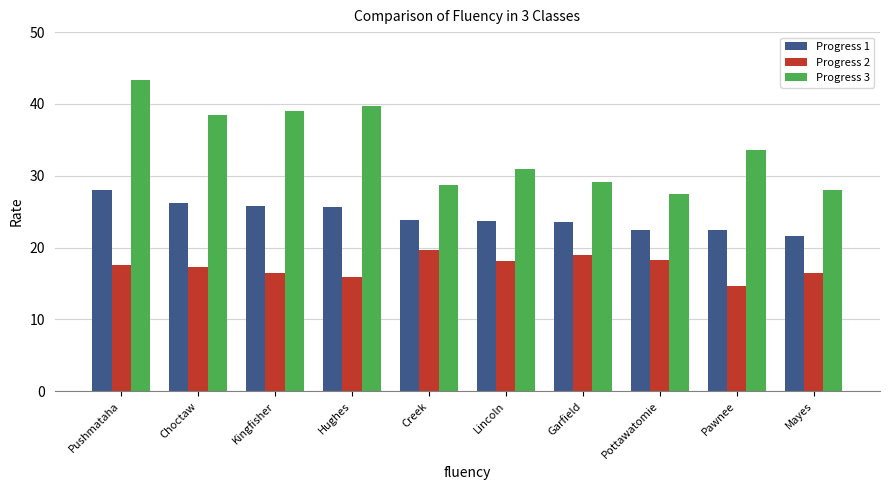

At Pawnee, list the series in order from smallest to largest.

Progress 2, Progress 1, Progress 3